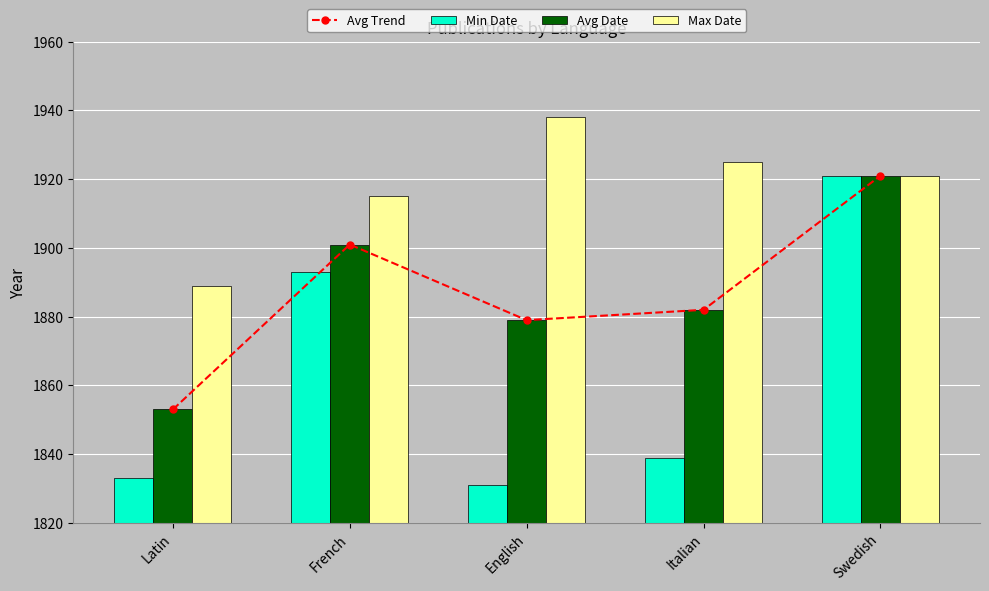

What is the total value across all series at English?

7527